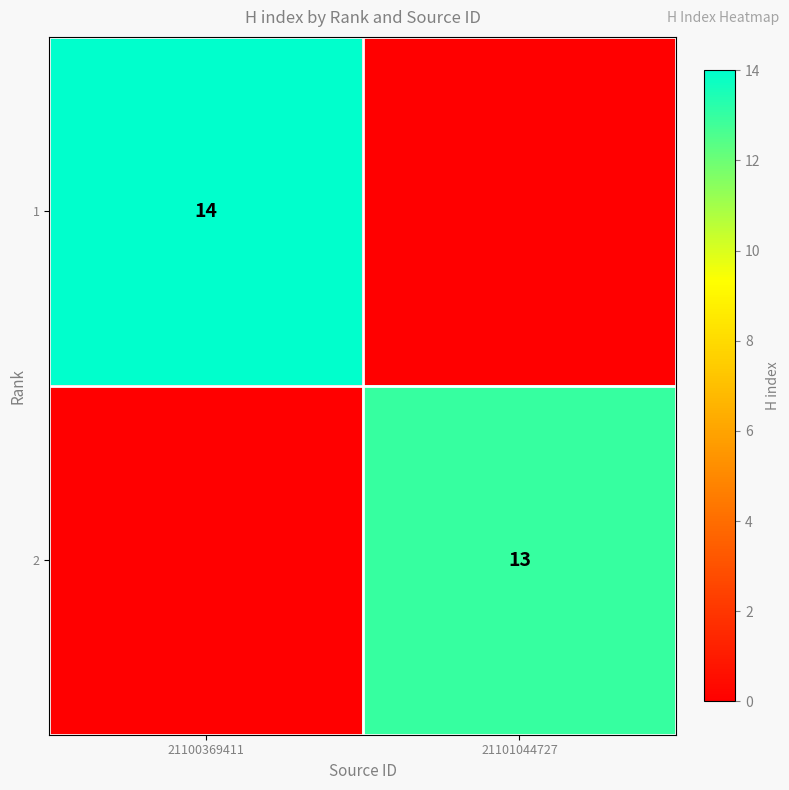

True or false: 1 has a value of 4 at 21100369411.

False